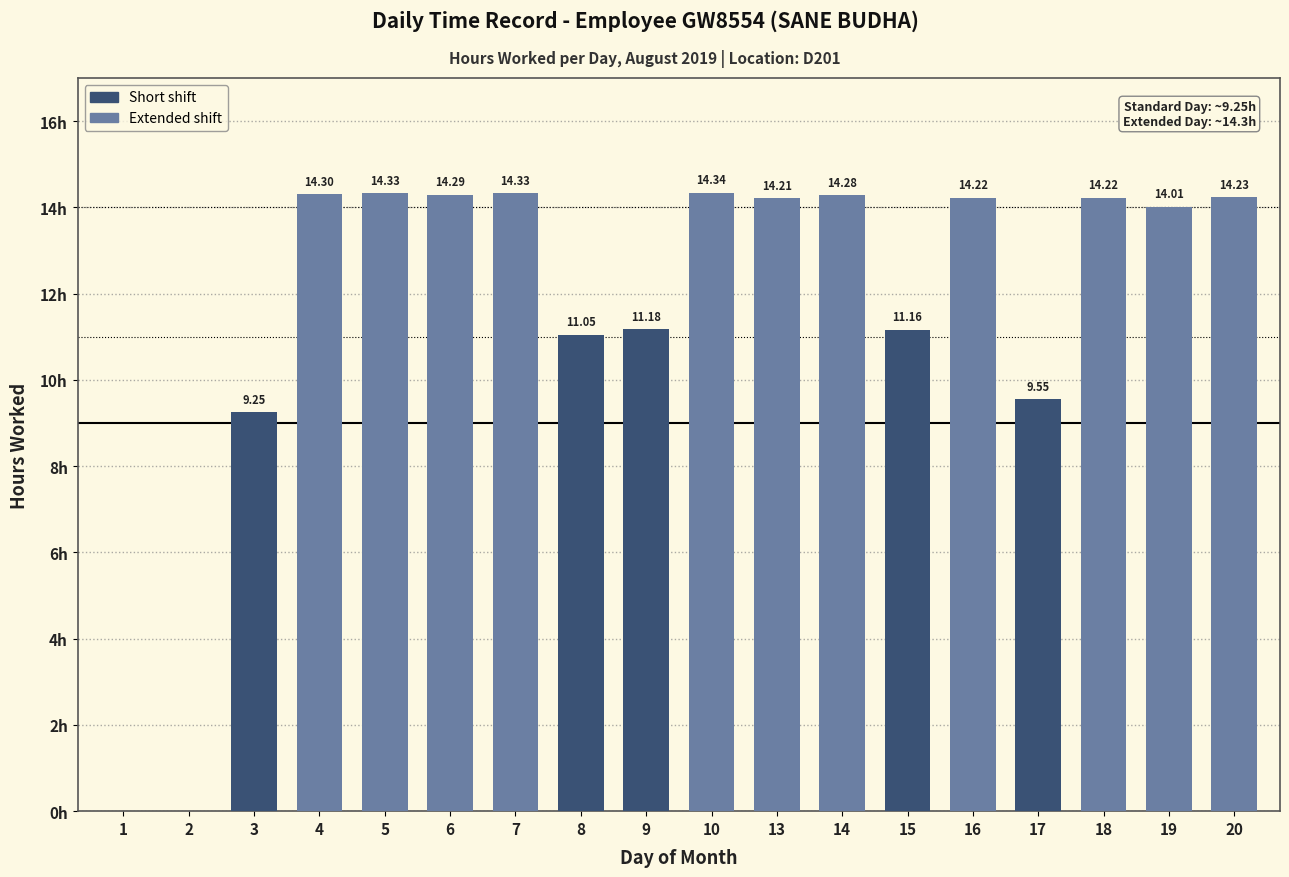

Are the bars horizontal?

No